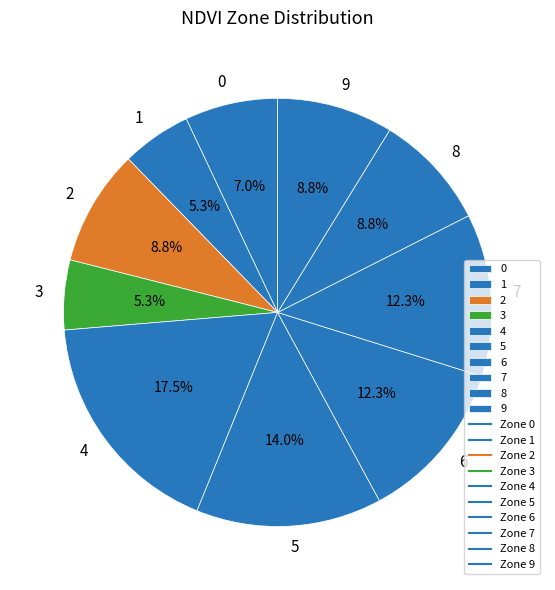

Is 1 the majority of the pie?

No